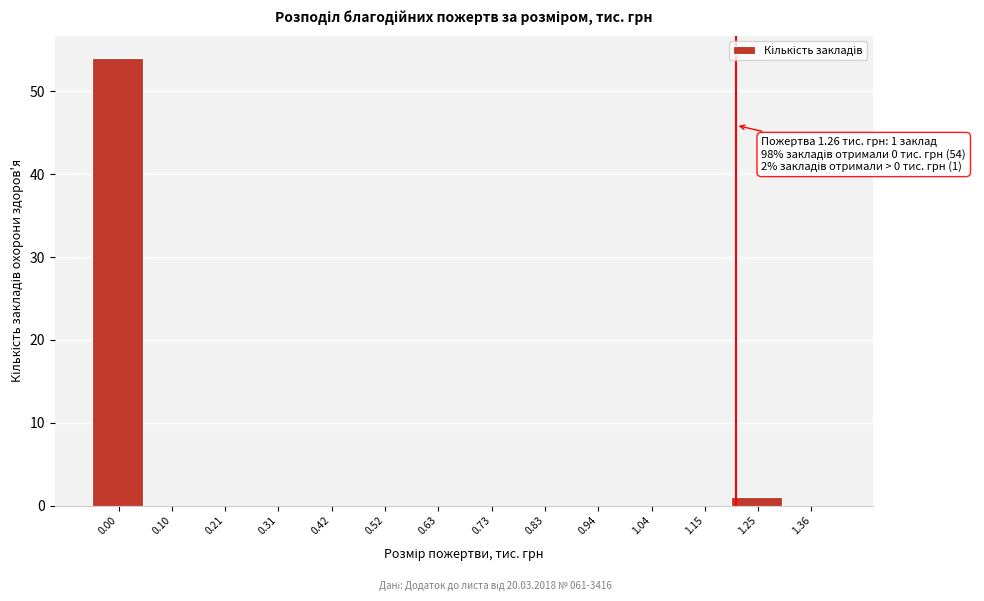

Reading right to left, what are all the values shown in this chart?

1.36=0	1.25=1	1.15=0	1.04=0	0.94=0	0.83=0	0.73=0	0.63=0	0.52=0	0.42=0	0.31=0	0.21=0	0.10=0	0.00=54